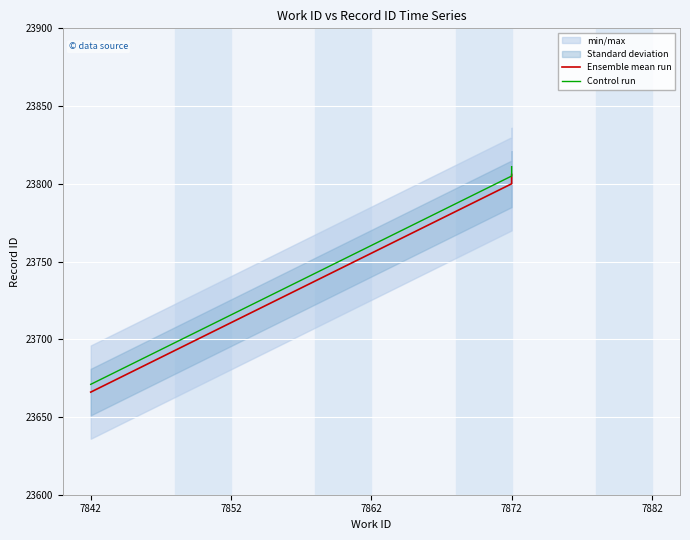

List the series in order of their peak value, lowest first.

Ensemble mean run, Control run